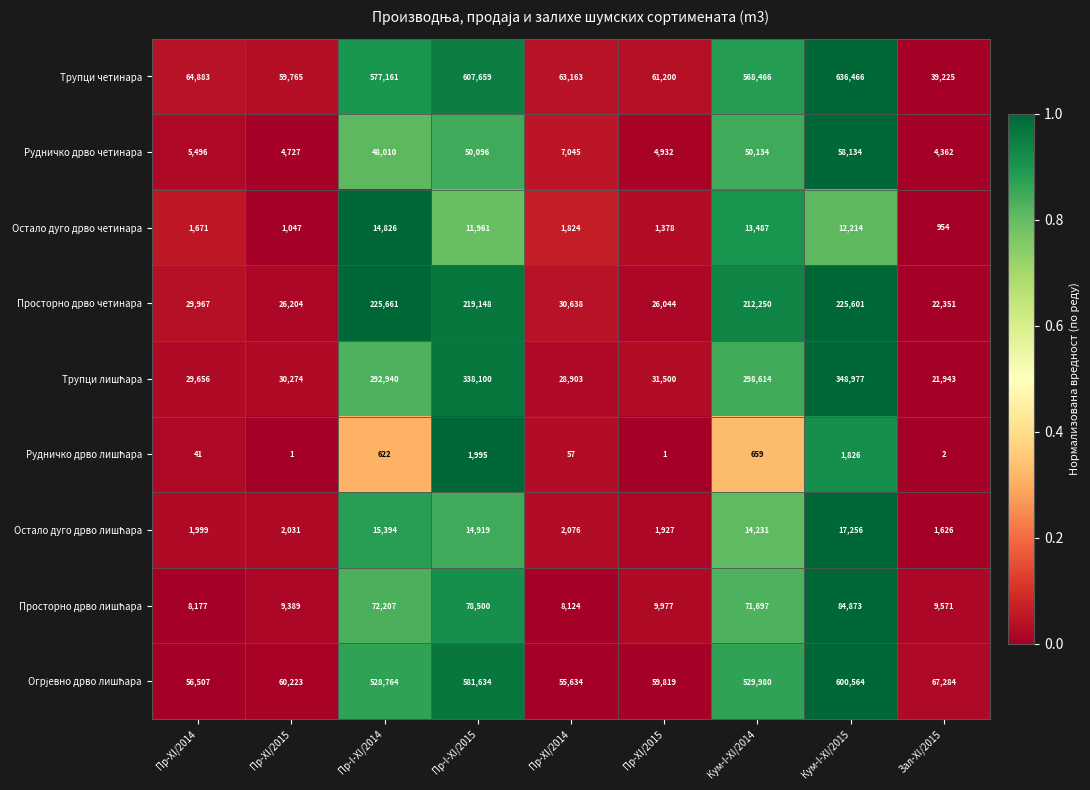

How many categories are shown in the chart?

9